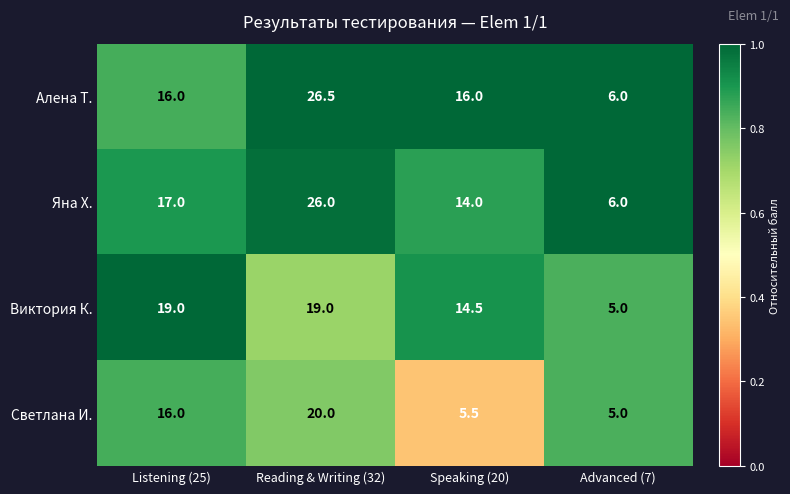

At which category does the chart reach its peak across all series?

Reading & Writing (32)